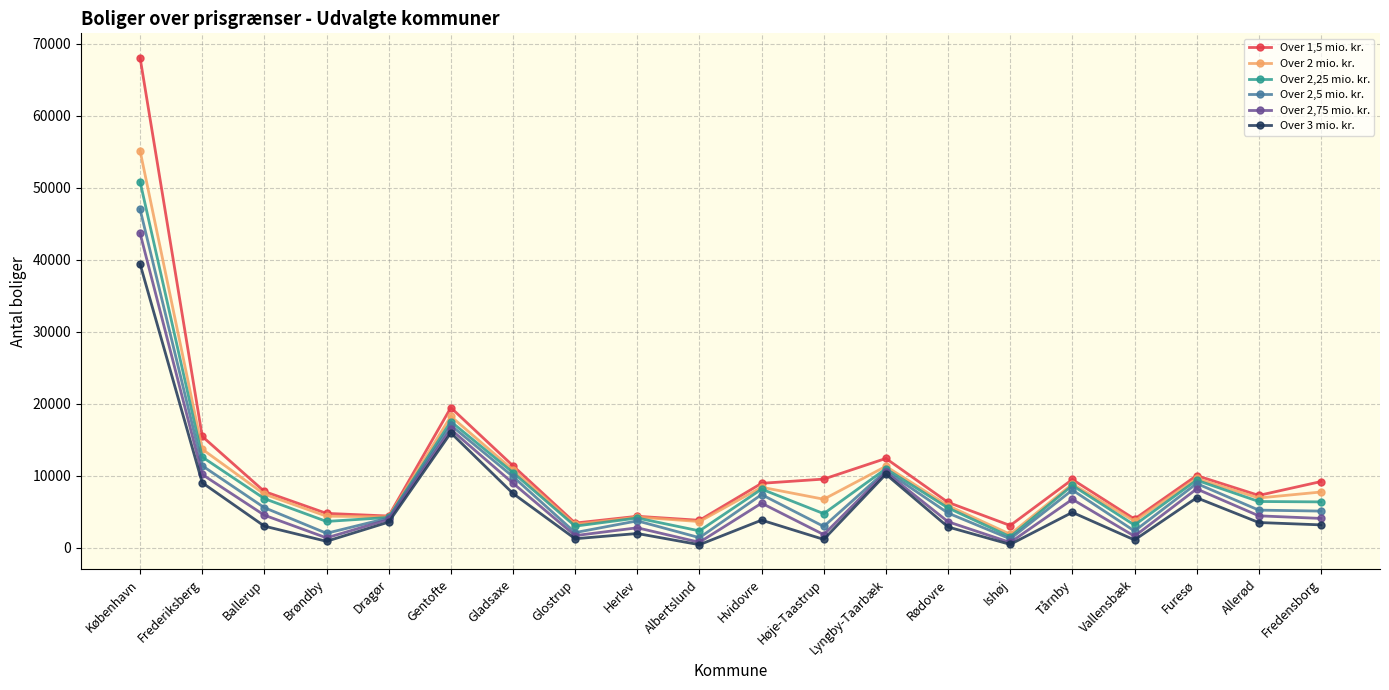

What is the label of the 14th point from the left?

Rødovre